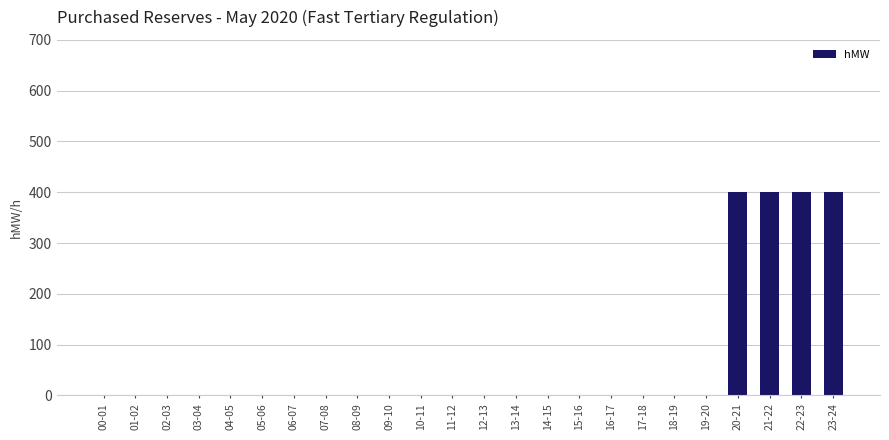

The value at 21-22 is 276. True or false?

False